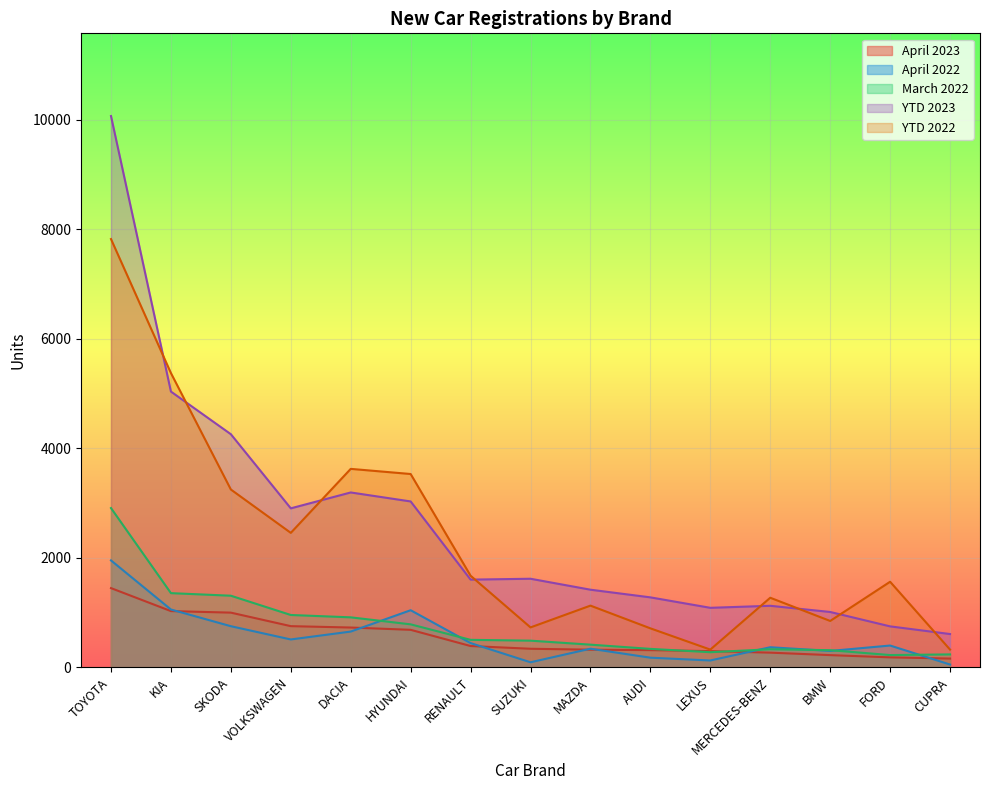

True or false: TOYOTA and VOLKSWAGEN cross at least once.

False